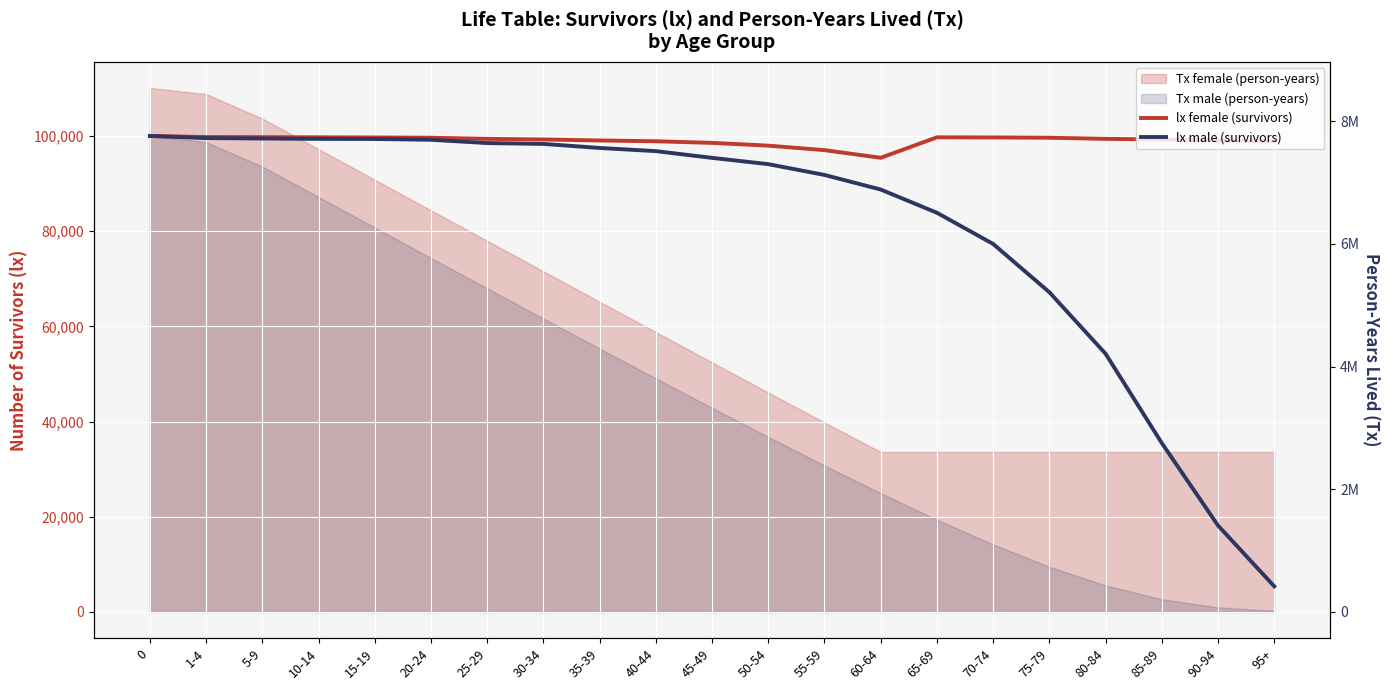

What position from the right is 20-24?

16